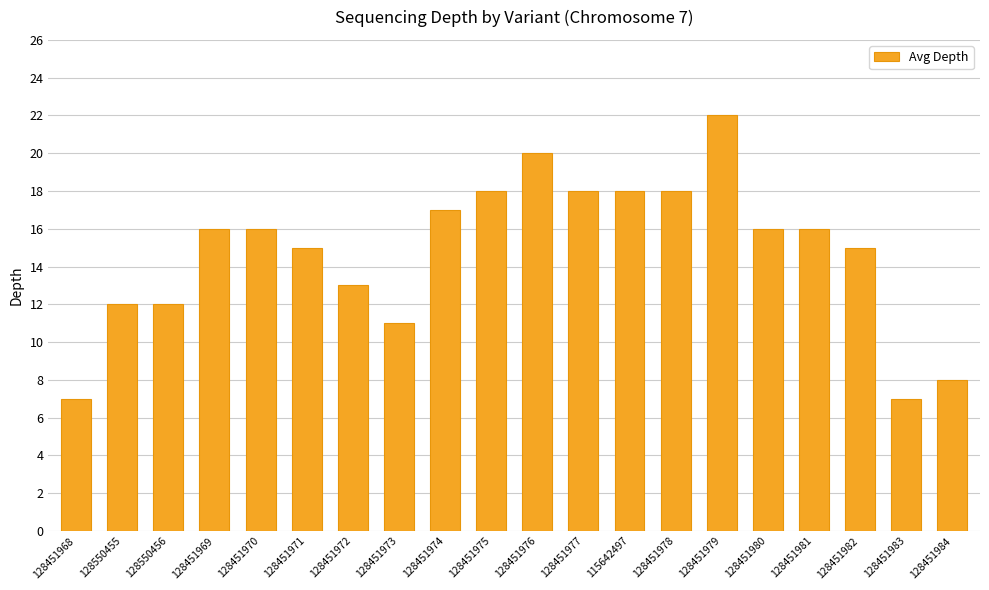

What is the change in value from 128451982 to 128451983?

-8